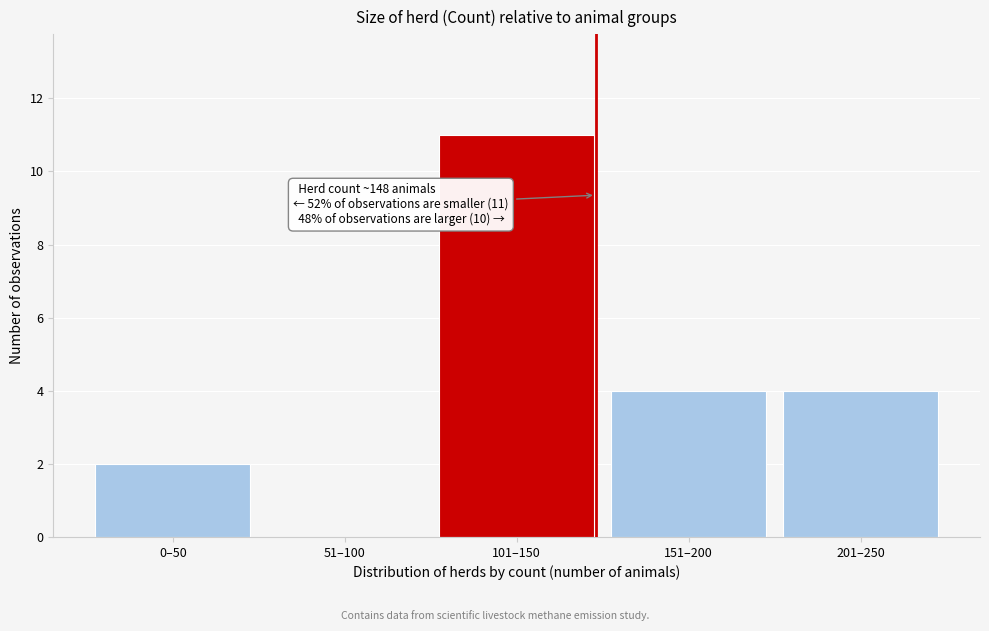

Reading left to right, list all the values displayed in this chart.

0–50=2	51–100=0	101–150=11	151–200=4	201–250=4